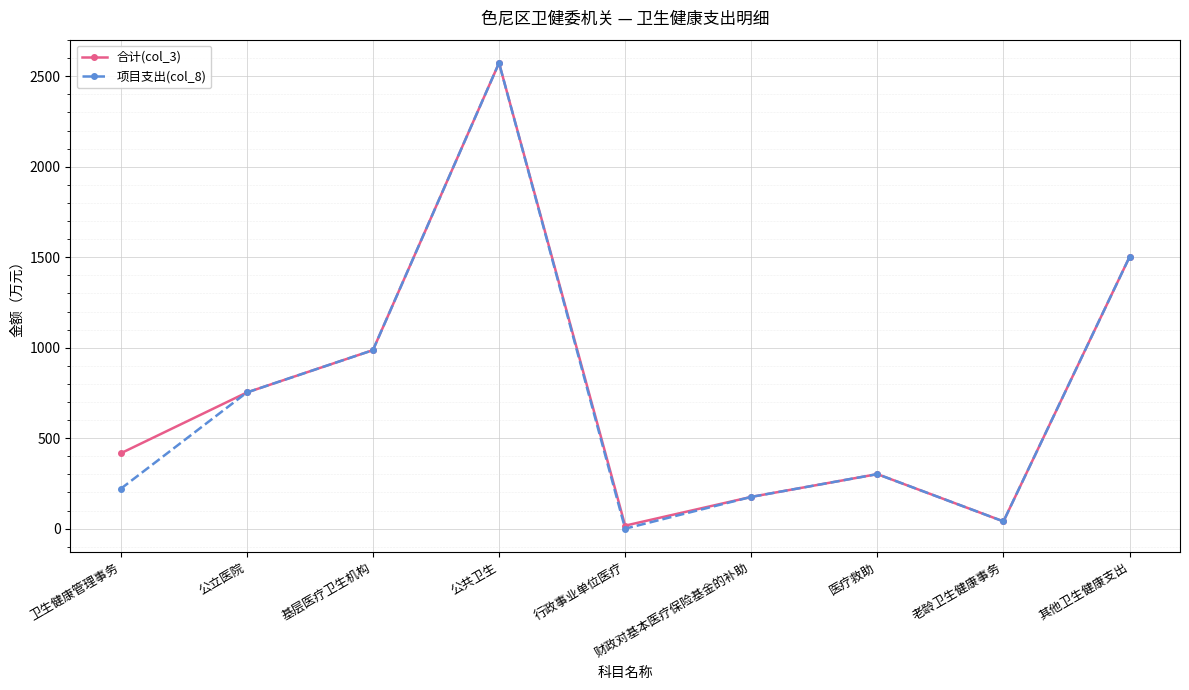

What position from the left is 公立医院?

2